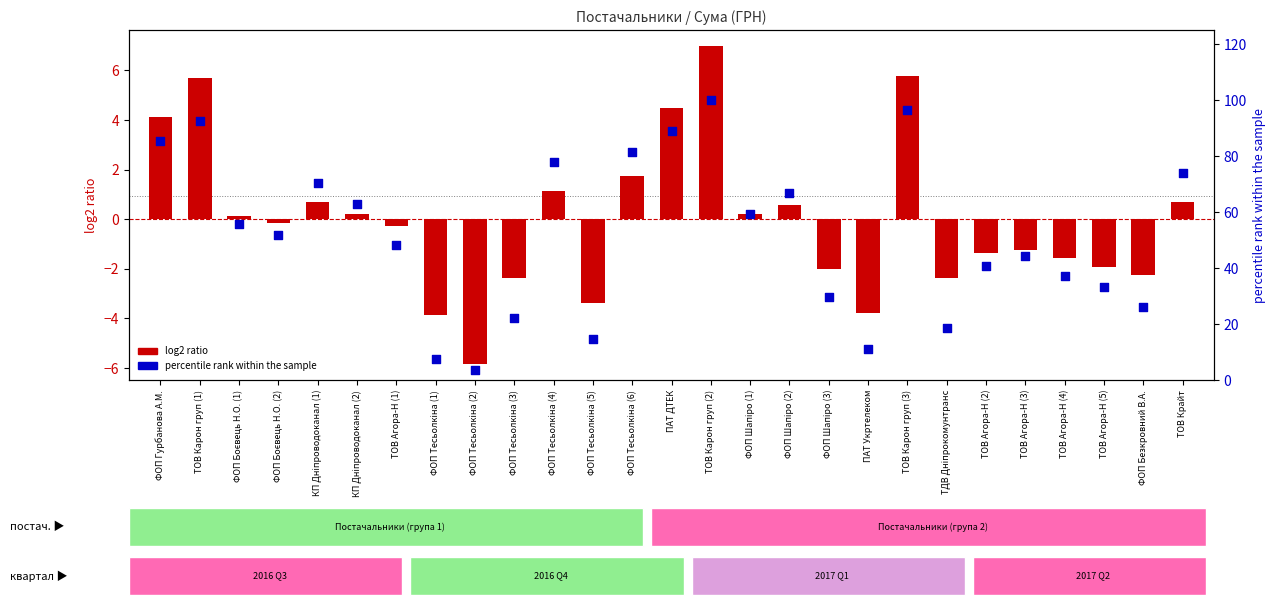

At which category is the sum across all series the highest?

ТОВ Карон груп (2)